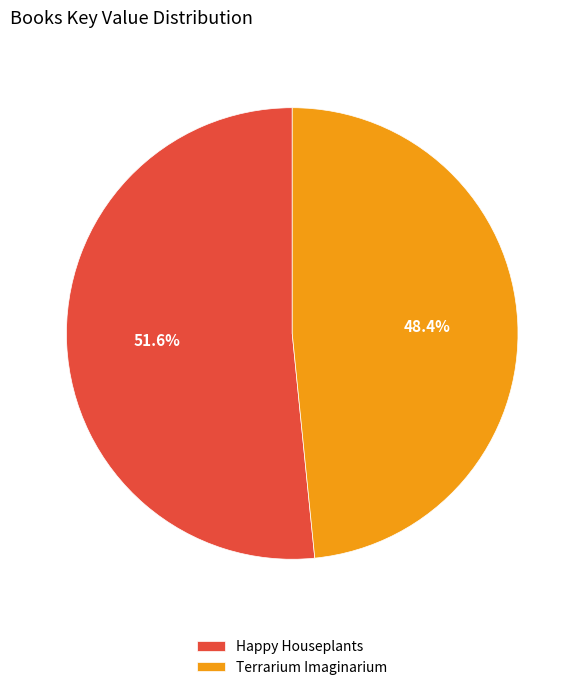

Is it true that Happy Houseplants is 41% of the pie?

False